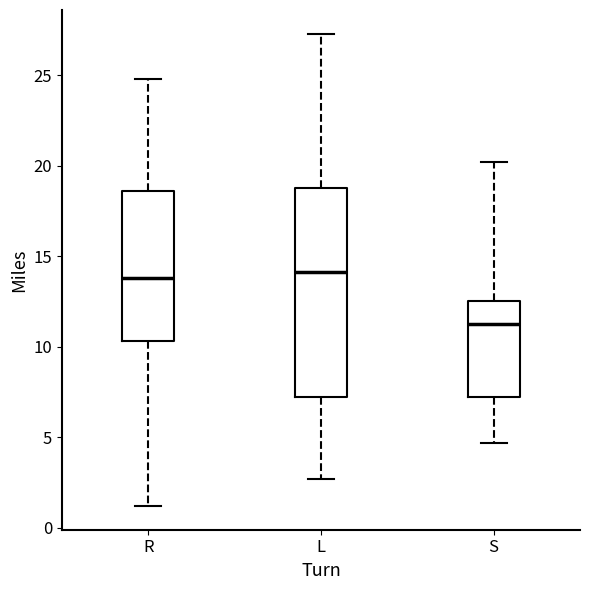

Reading left to right, transcribe this box plot: for each box, give where its median line is, the range the box spans, and where its two whiskers end, as read against the y-axis. The values are not printed on the chart, so give them approximately, as read against the axis.

R: median 14.0, box 10.5 to 18.5, whiskers 1.0 to 25.0
L: median 14.0, box 7.0 to 19.0, whiskers 2.5 to 27.5
S: median 11.5, box 7.5 to 12.5, whiskers 4.5 to 20.0